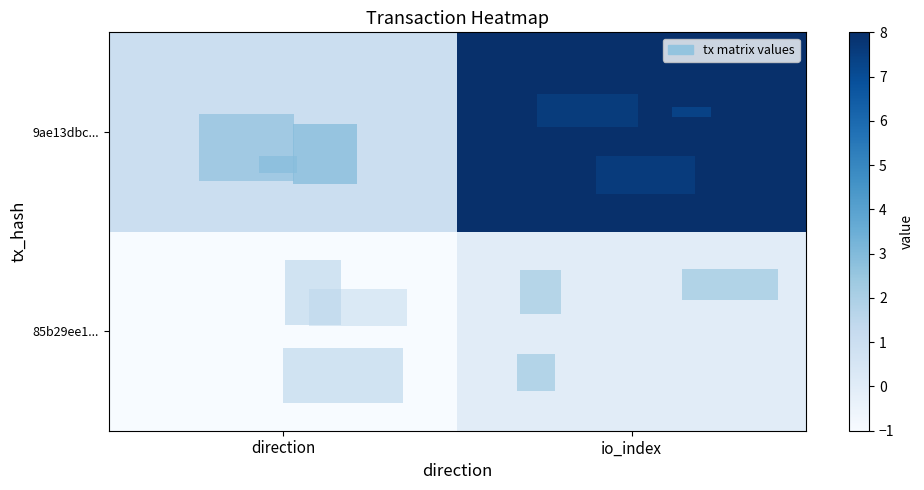

How many series are shown in this chart?

2